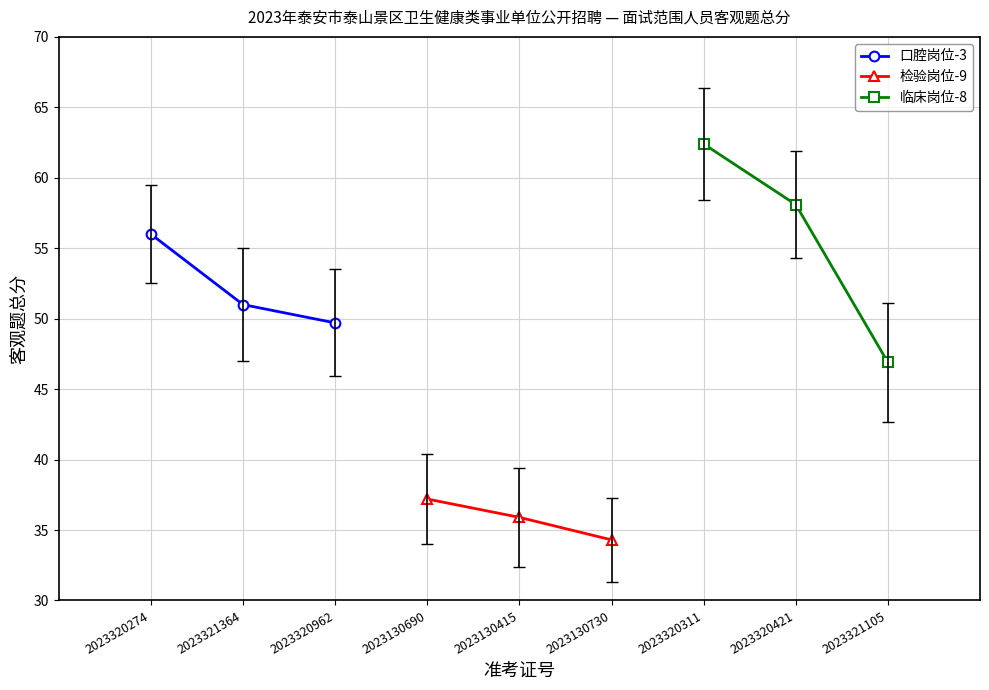

The 口腔岗位-3 series shows 31.9 at 2023320962. True or false?

False